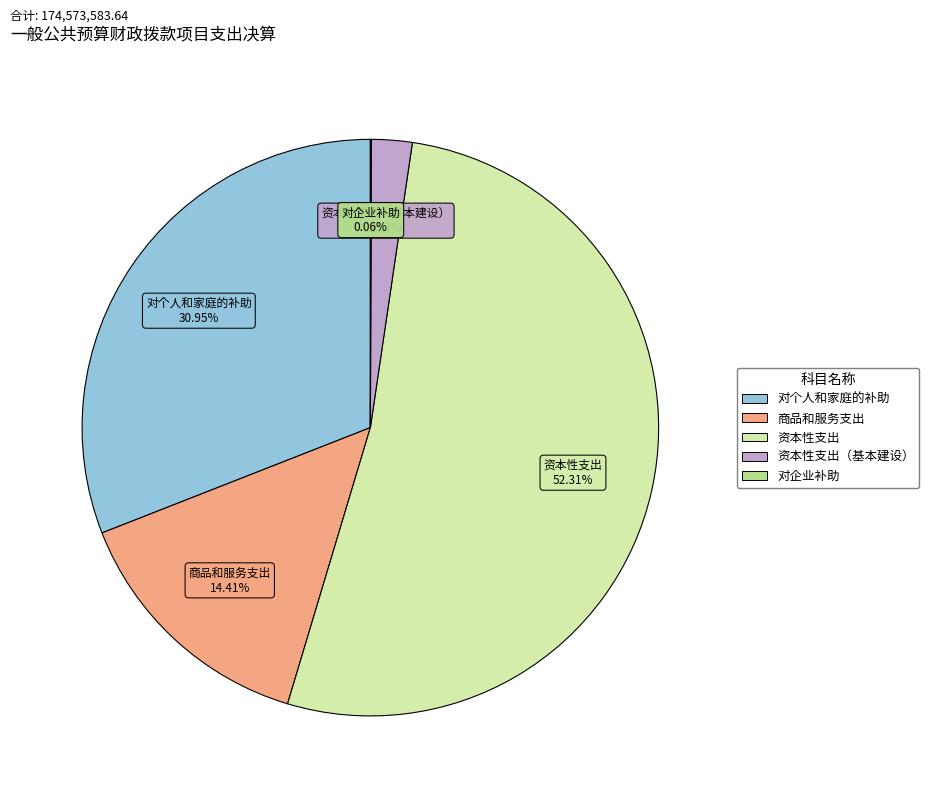

Does any single category account for the majority?

Yes